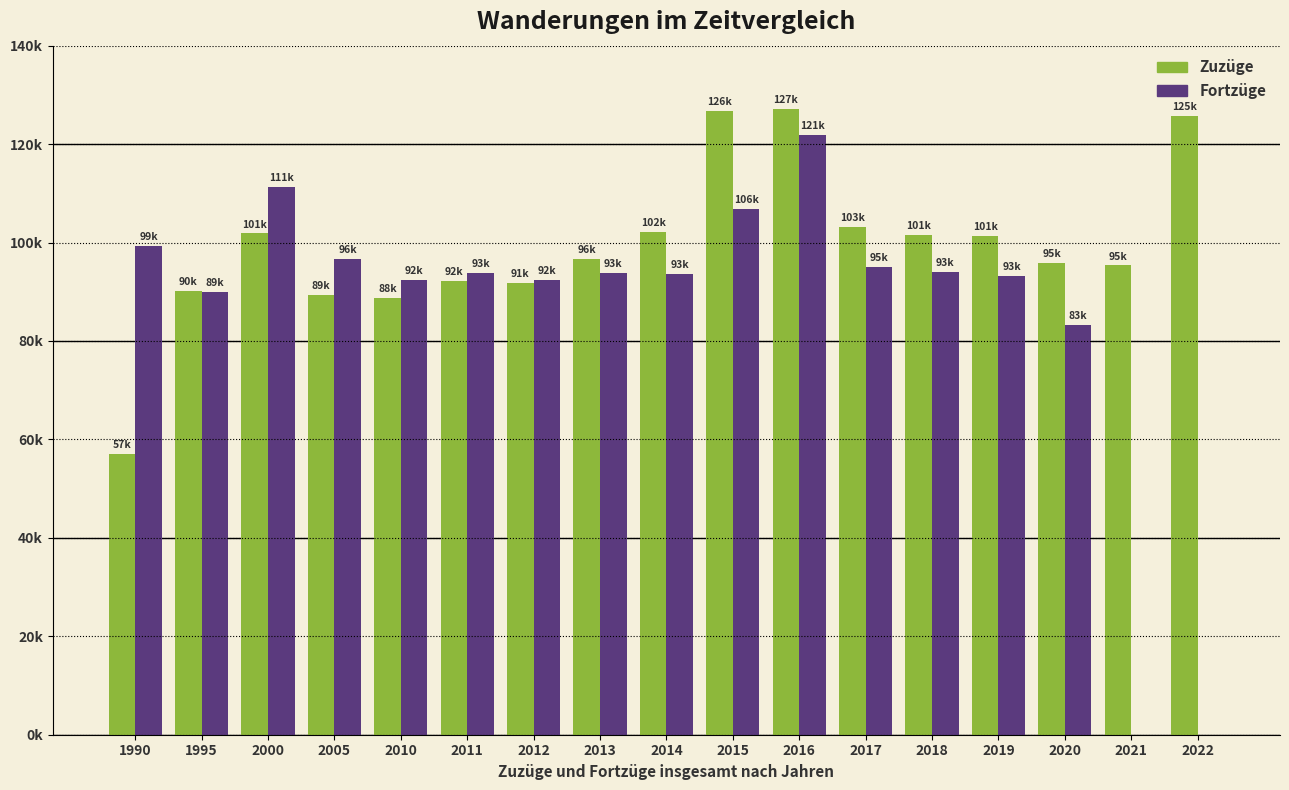

At which category is the sum across all series the highest?

2016